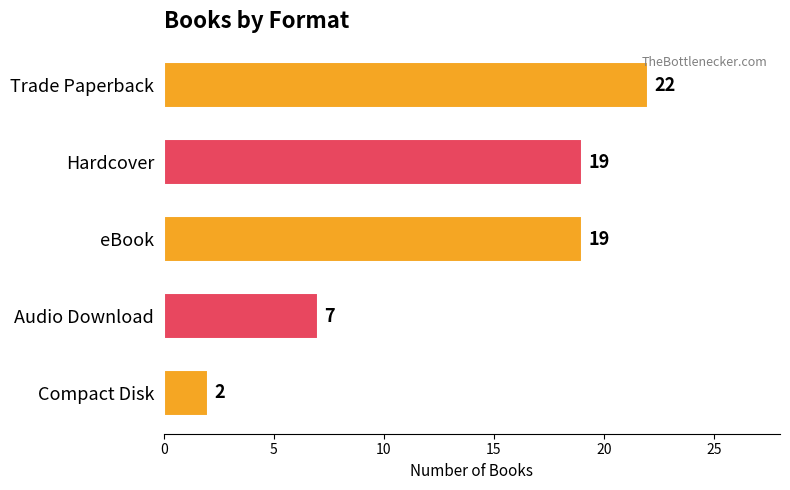

Read the value at Trade Paperback.

22